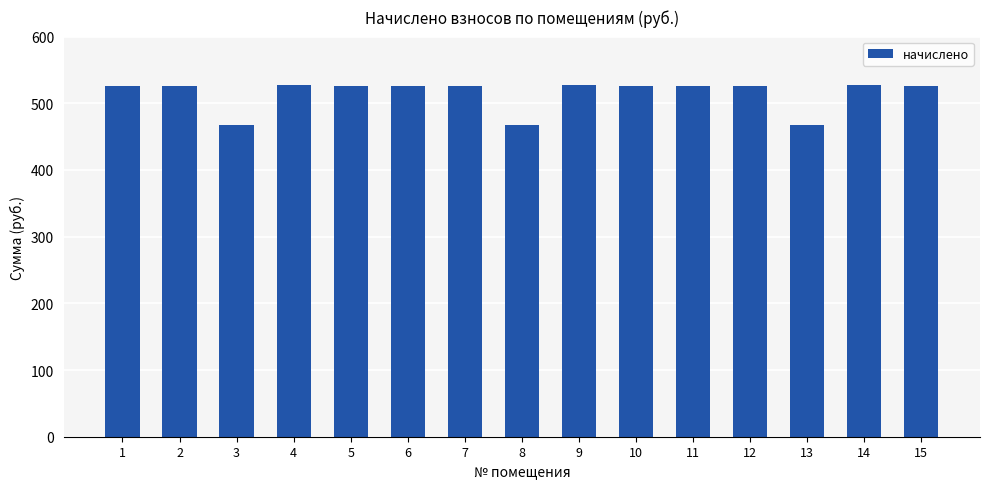

How many values are below 526?

3